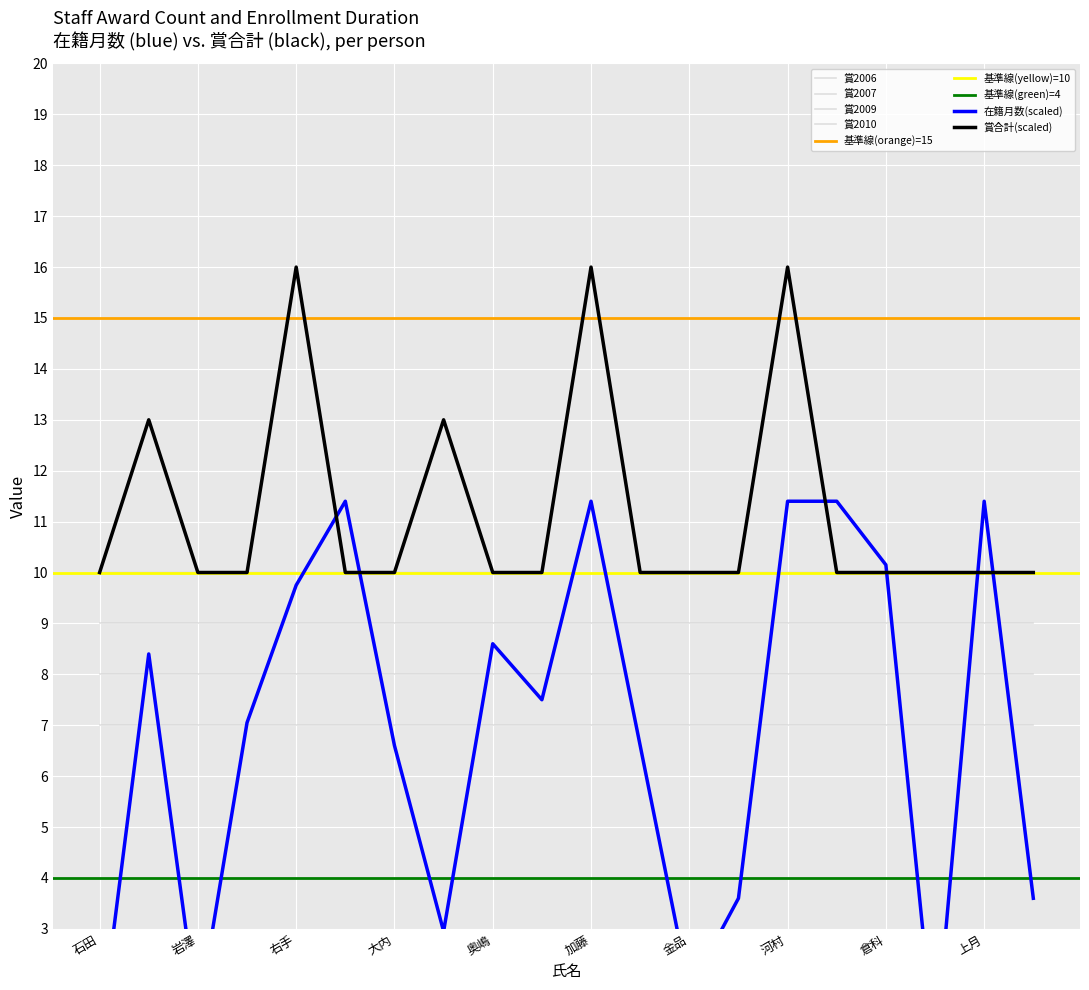

What is the sum of the 賞2010 values at 岩澤 and 河村?

20.0